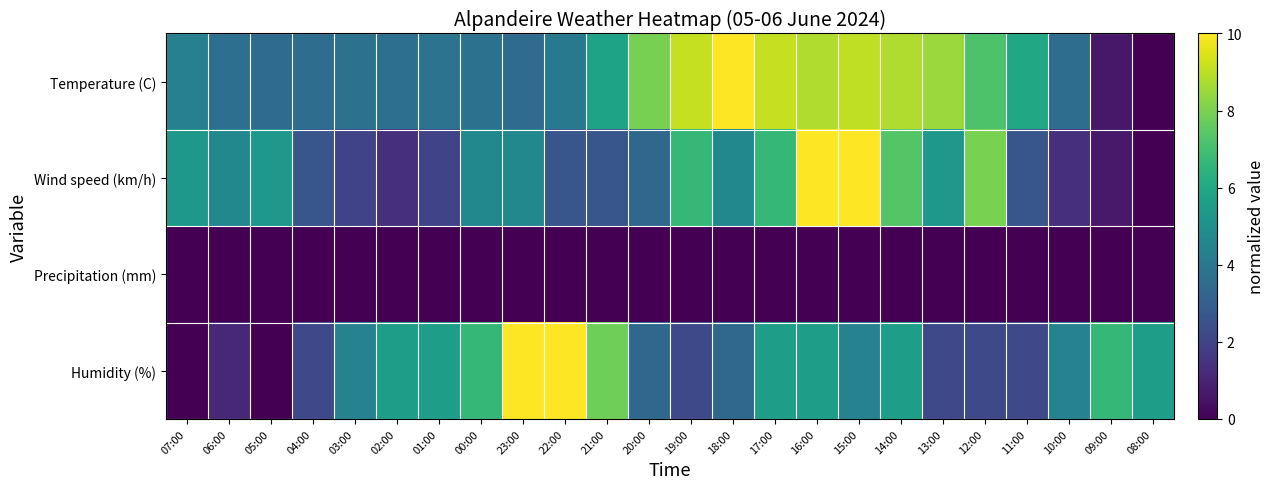

Between 19:00 and 14:00, which series saw the biggest shift?

Humidity (%)